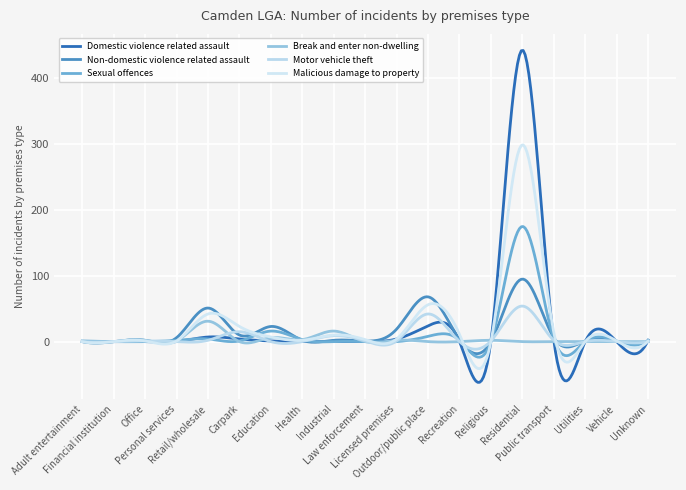

Is this an area chart (filled region under the line)?

No